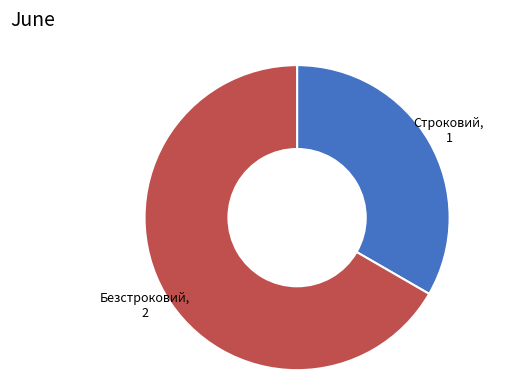

How many slices are in this pie chart?

2